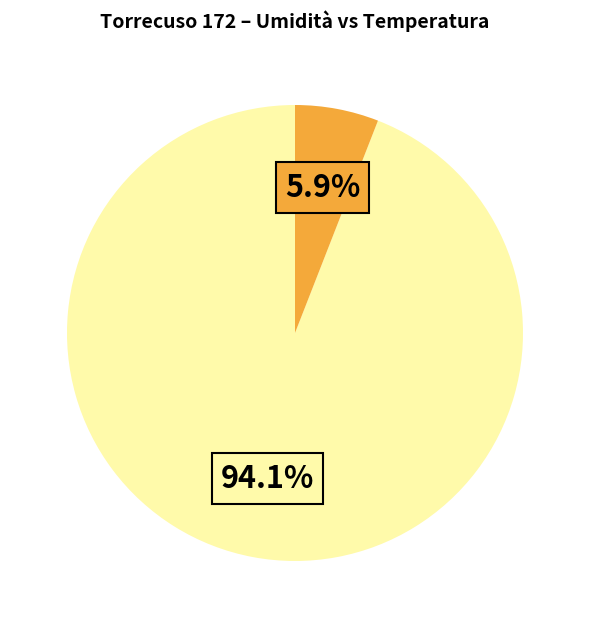

Count the number of slices in the pie.

2